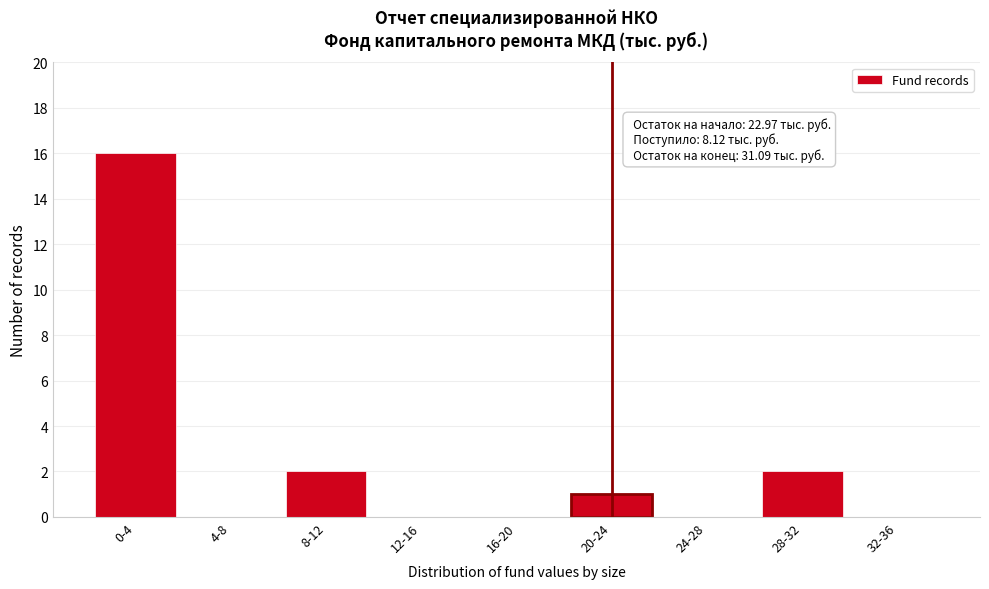

Reading right to left, list all the values displayed in this chart.

32-36=0	28-32=2	24-28=0	20-24=1	16-20=0	12-16=0	8-12=2	4-8=0	0-4=16